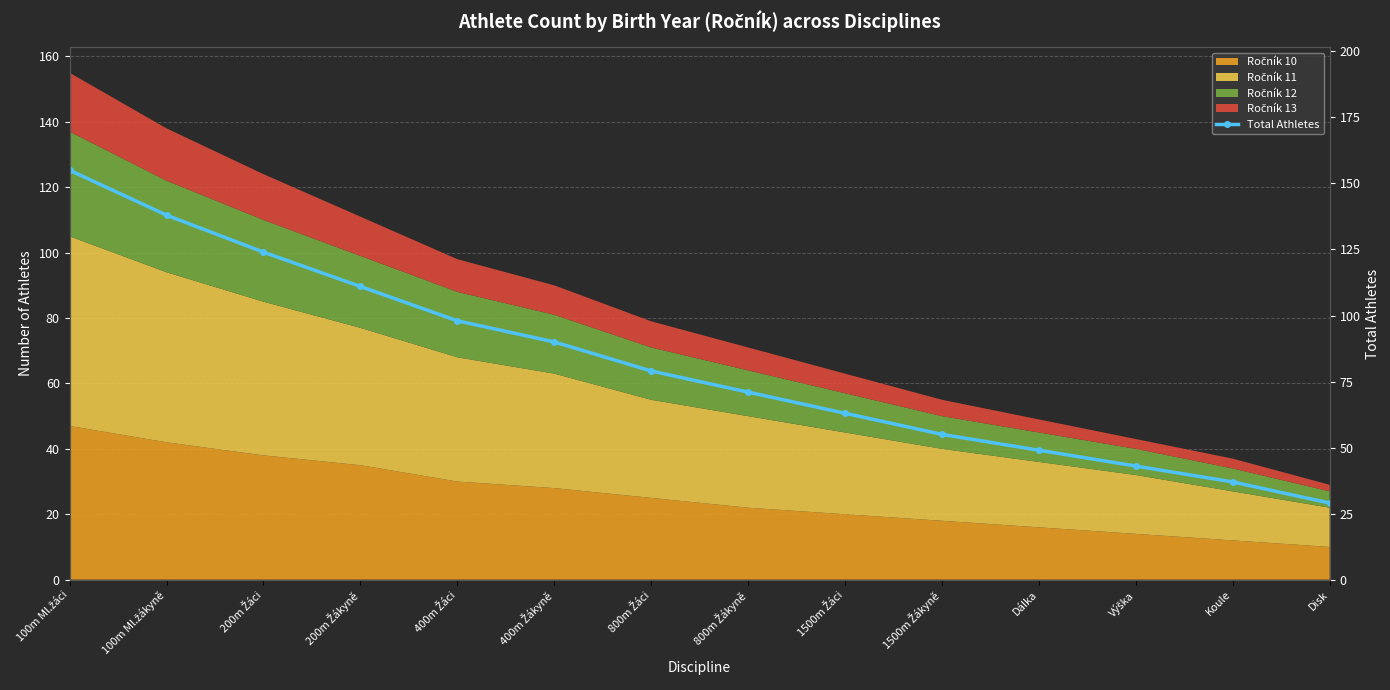

How many values are below 79?

7